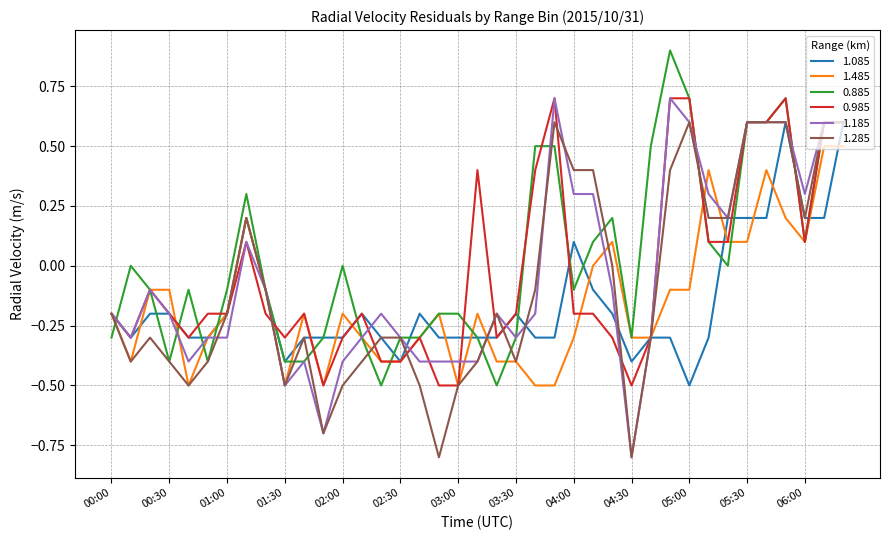

Which series has the widest spread of values?

1.185